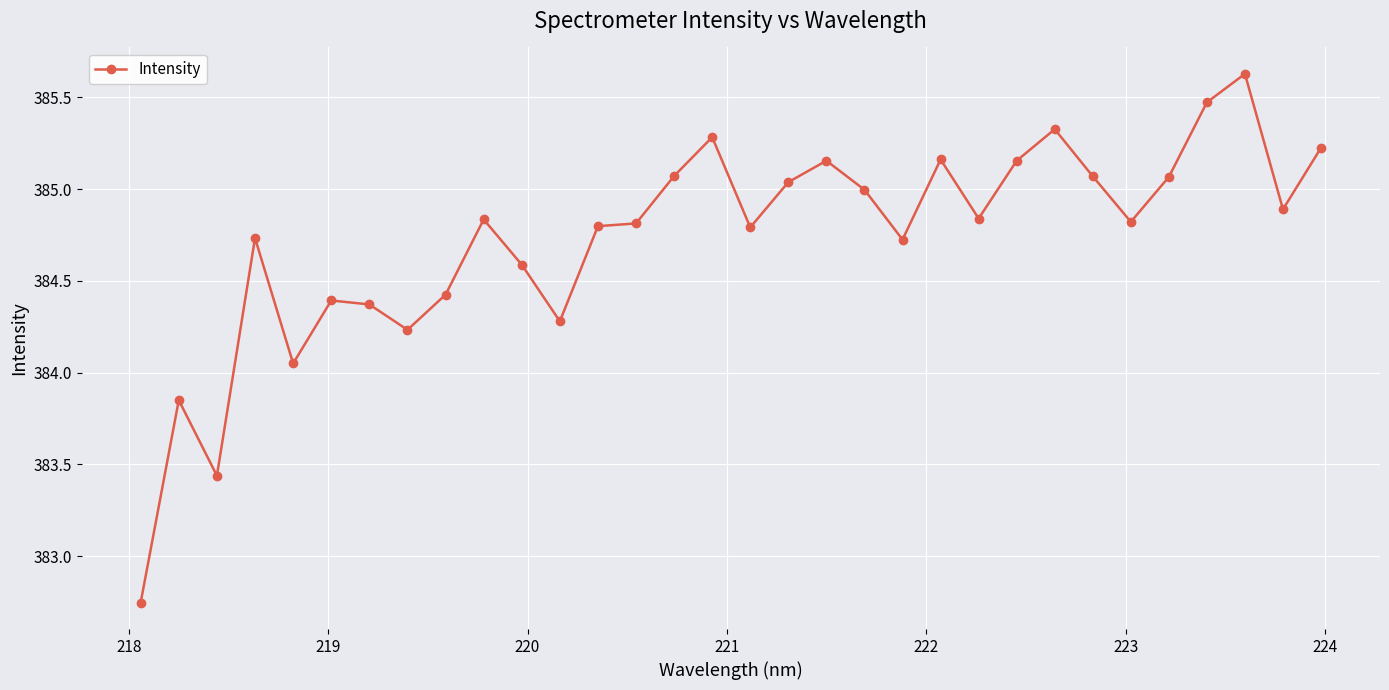

Does the chart display data point markers on the line(s)?

Yes